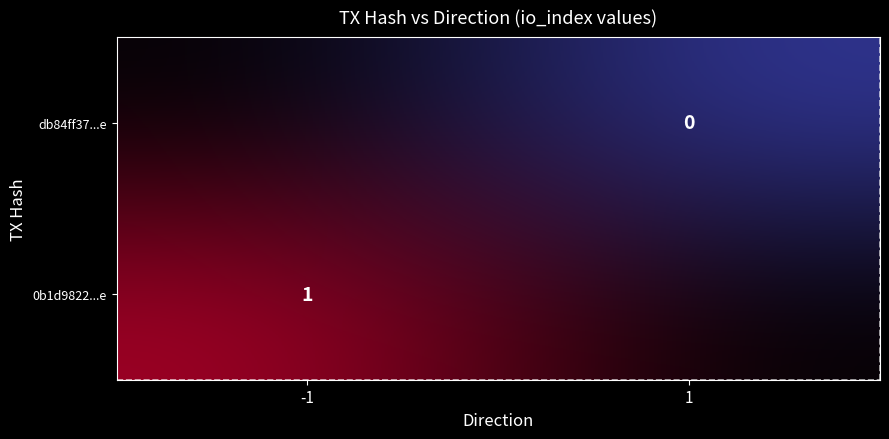

At how many categories does at least one series exceed 1?

1